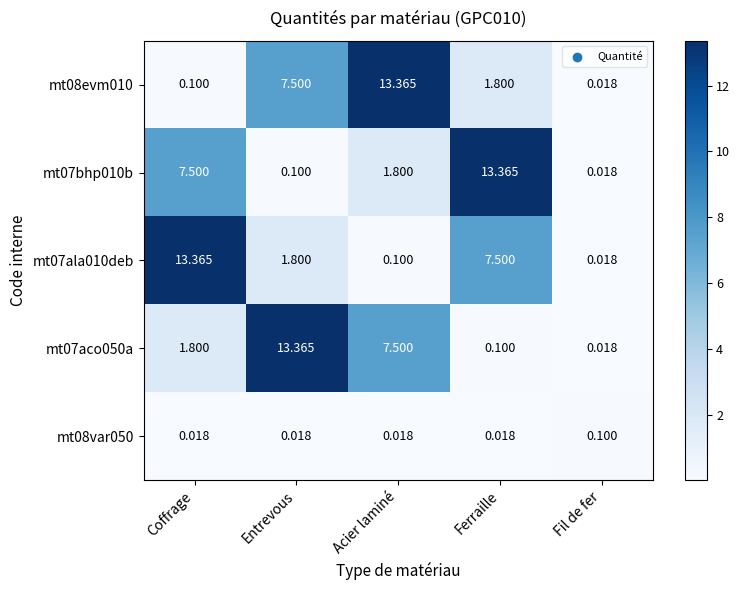

At which label does mt07aco050a first exceed 1?

Coffrage